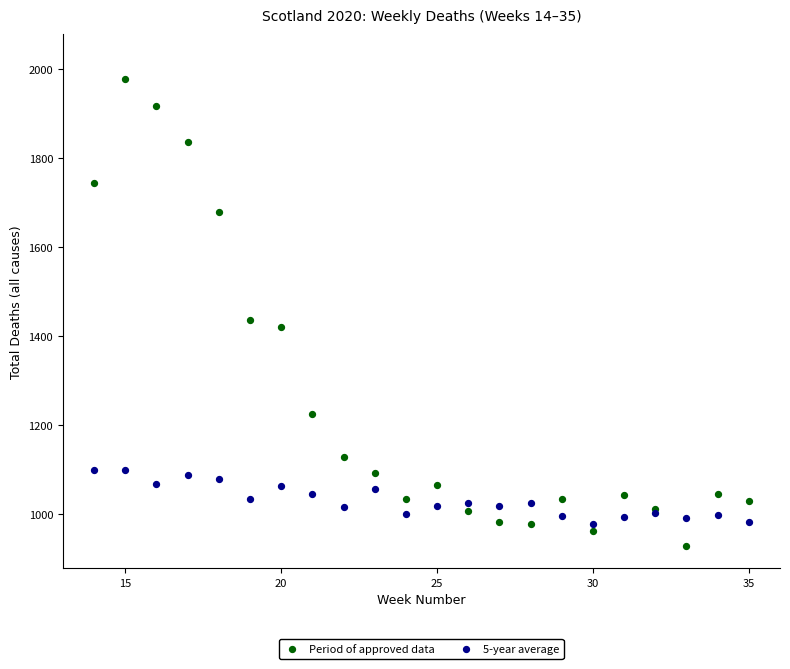

Which series contains the highest Y value?

Period of approved data